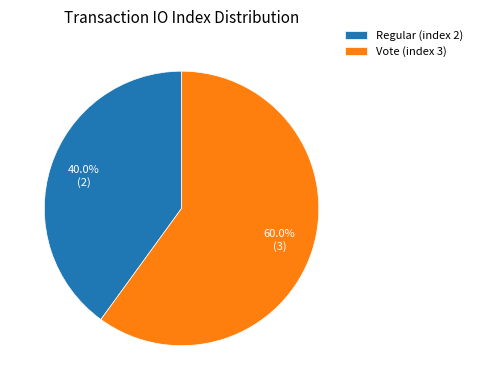

Is the sum of Vote (index 3) and Regular (index 2) greater than half?

Yes